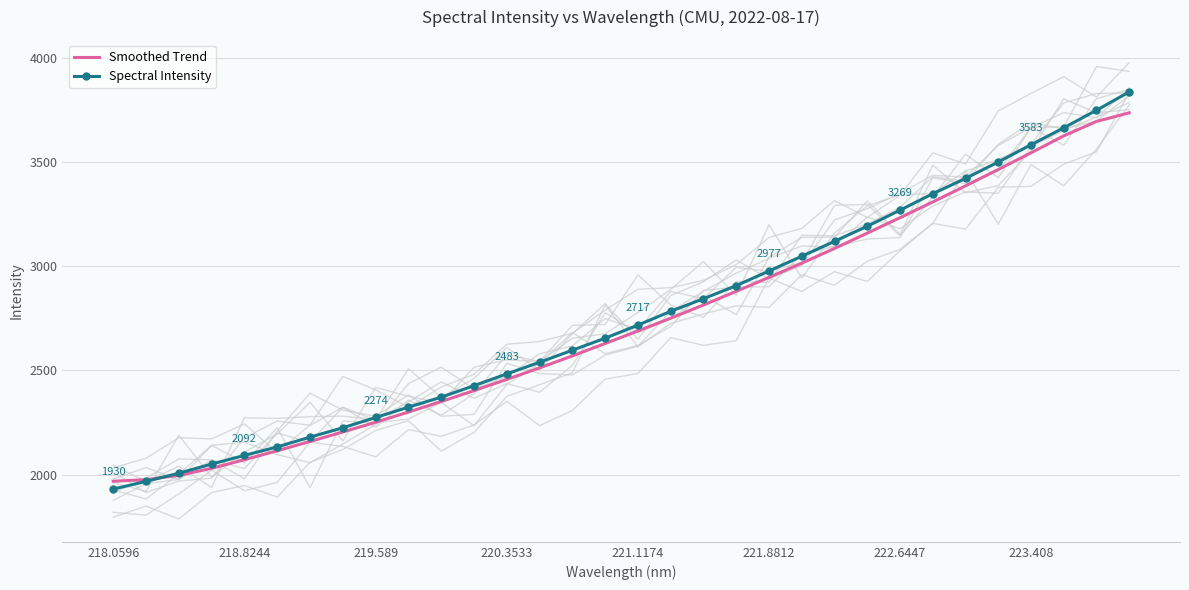

What is the difference between the maximum and second lowest values in the Spectral Intensity series?

1869.5